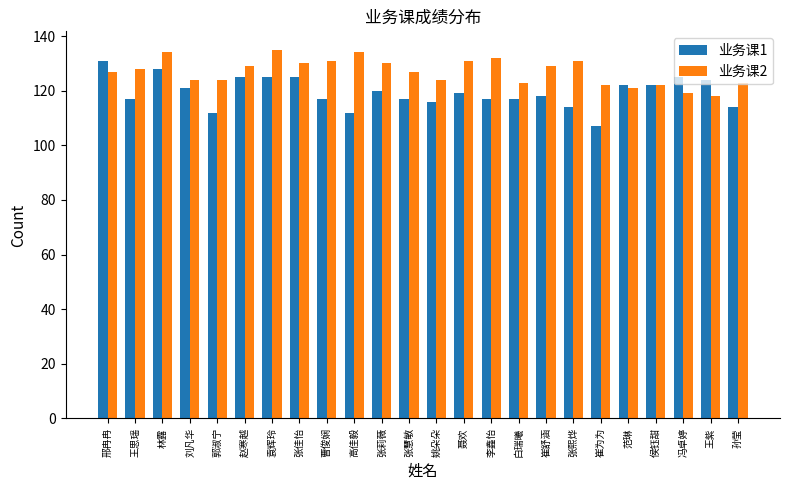

What is the value of the 业务课1 bar at the 14th from the left?

119